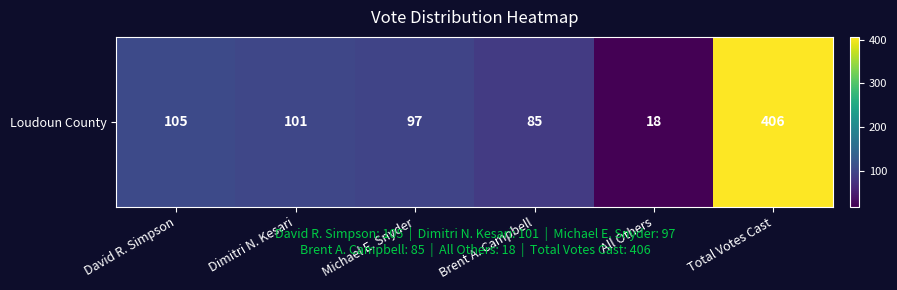

At which label is the value closest to 212?

David R. Simpson